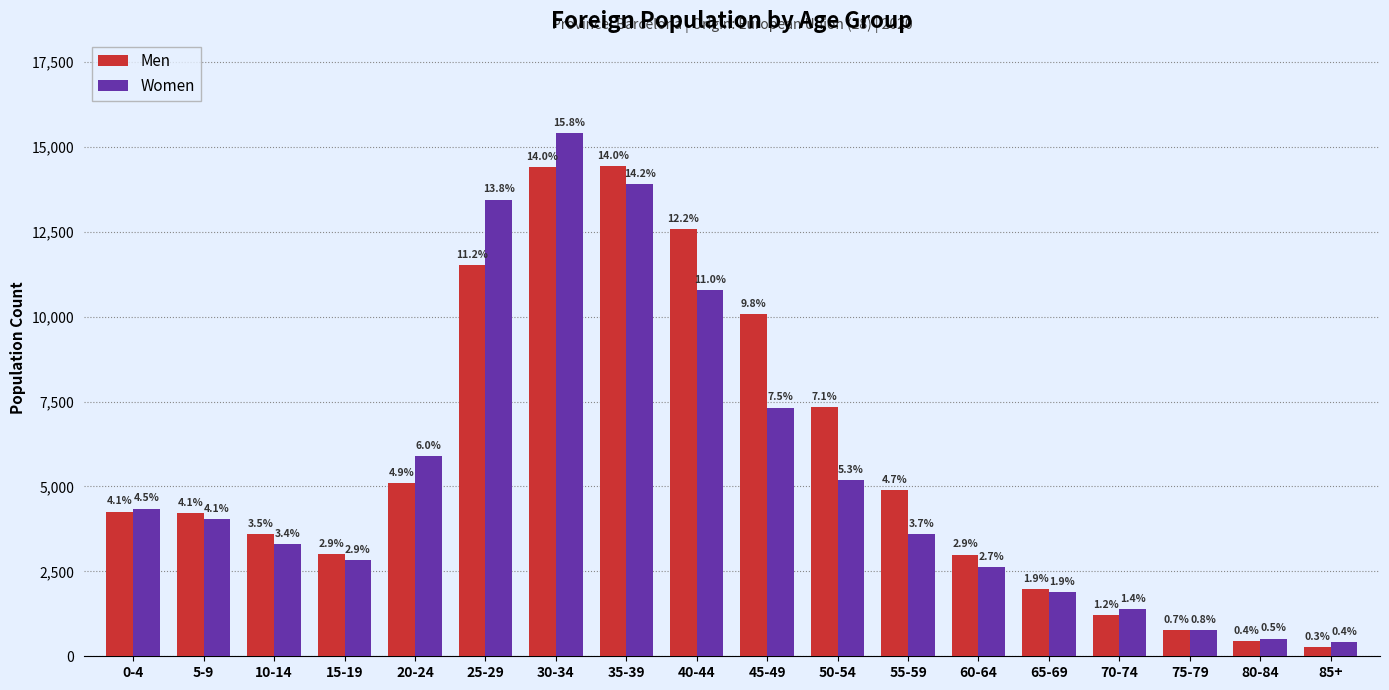

What position from the right is 0-4?

18